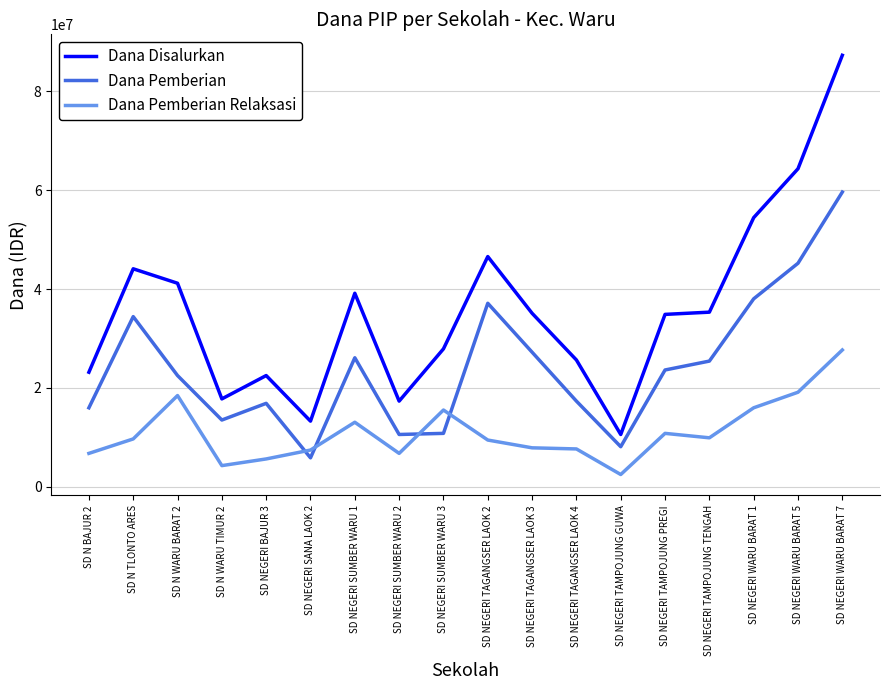

Which series has the widest spread of values?

Dana Disalurkan